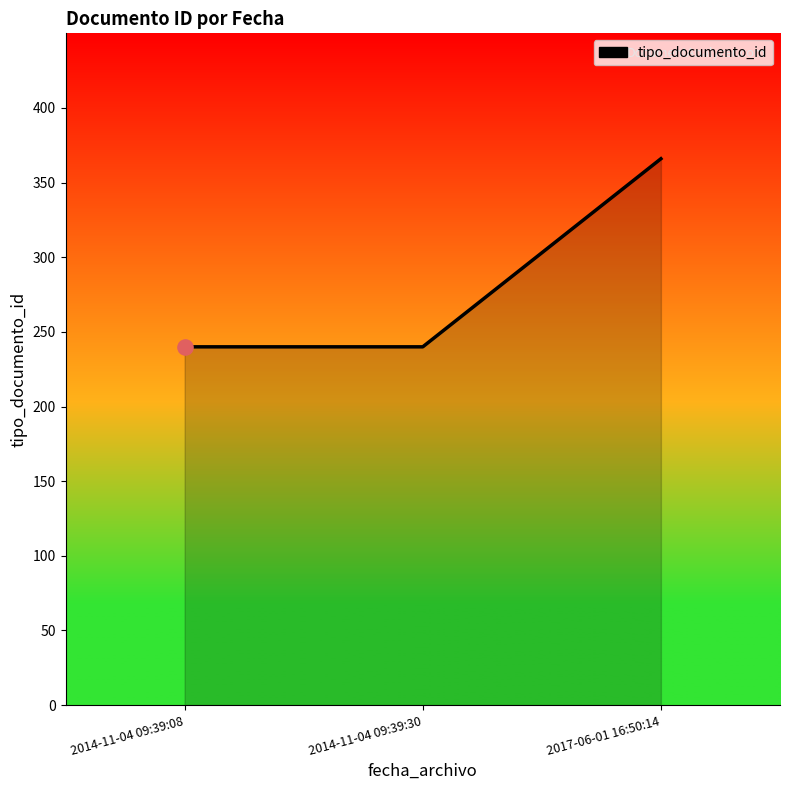

What is the change in value from 2014-11-04 09:39:08 to 2017-06-01 16:50:14?

+126